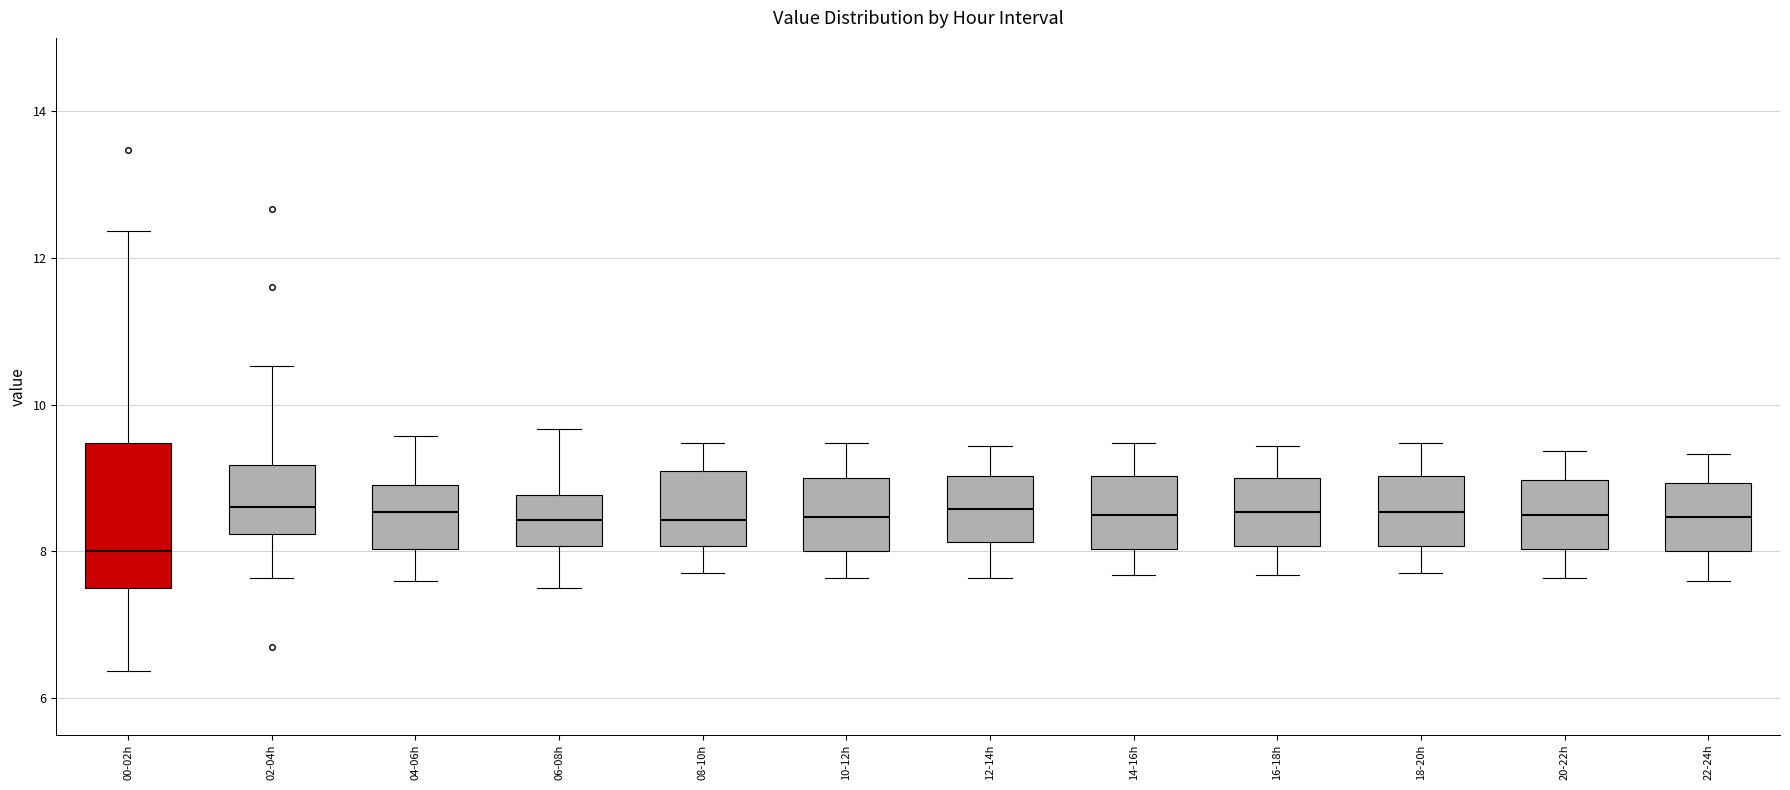

Reading left to right, read every box against the y-axis: the position of its median line, the range the box covers, and the ends of its whiskers. The values are not printed on the chart, so give them approximately, as read against the axis.

00-02h: median 8.0, box 7.6 to 9.4, whiskers 6.4 to 12.4
02-04h: median 8.6, box 8.2 to 9.2, whiskers 7.6 to 10.6
04-06h: median 8.6, box 8.0 to 9.0, whiskers 7.6 to 9.6
06-08h: median 8.4, box 8.0 to 8.8, whiskers 7.6 to 9.6
08-10h: median 8.4, box 8.0 to 9.2, whiskers 7.8 to 9.4
10-12h: median 8.4, box 8.0 to 9.0, whiskers 7.6 to 9.4
12-14h: median 8.6, box 8.2 to 9.0, whiskers 7.6 to 9.4
14-16h: median 8.6, box 8.0 to 9.0, whiskers 7.6 to 9.4
16-18h: median 8.6, box 8.0 to 9.0, whiskers 7.6 to 9.4
18-20h: median 8.6, box 8.0 to 9.0, whiskers 7.8 to 9.4
20-22h: median 8.6, box 8.0 to 9.0, whiskers 7.6 to 9.4
22-24h: median 8.4, box 8.0 to 9.0, whiskers 7.6 to 9.4